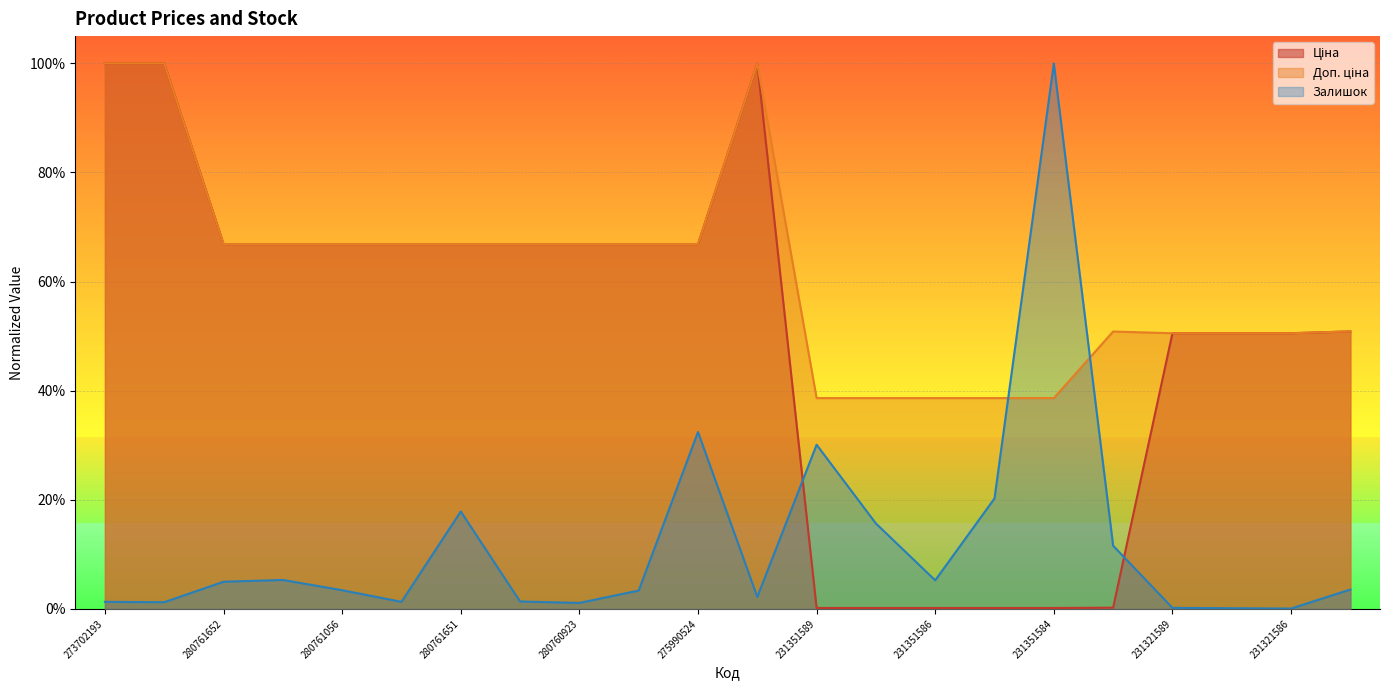

In Залишок, how many points are lower than both neighbors (excluding endpoints)?

6